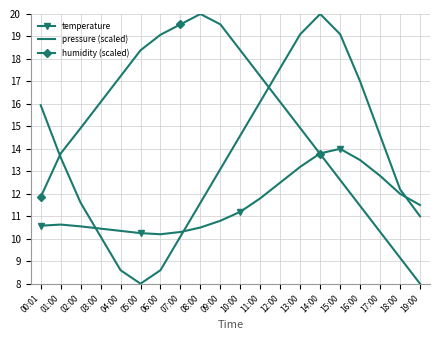

True or false: pressure (scaled) and temperature cross at least once.

True